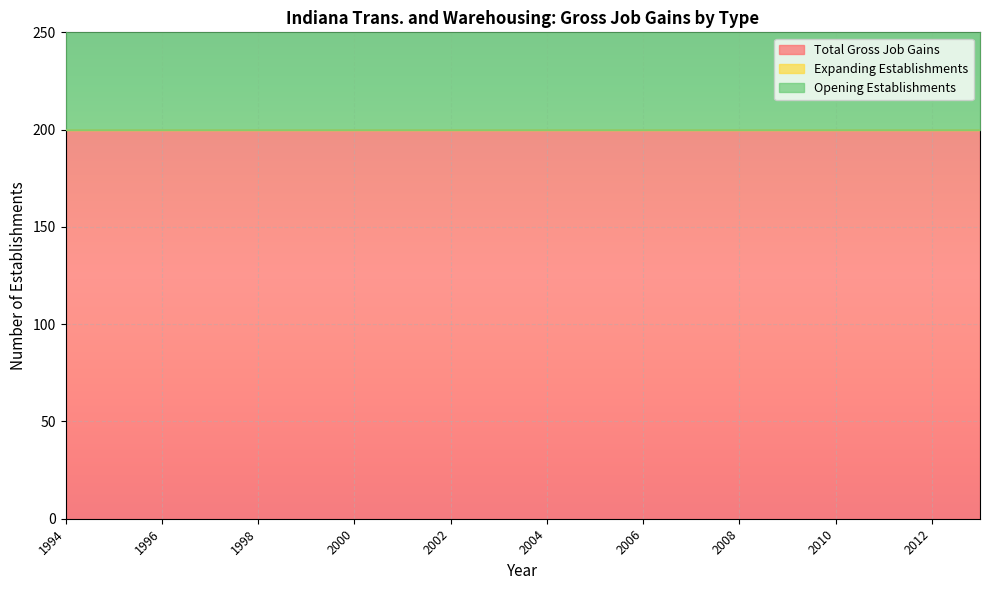

Reading left to right, extract all data points from this chart.

Total Gross Job Gains: 1994=200	1995=200	1996=200	1997=200	1998=200	1999=200	2000=200	2001=200	2002=200	2003=200	2004=200	2005=200	2006=200	2007=200	2008=200	2009=200	2010=200	2011=200	2012=200	2013=200
Expanding Establishments: 1994=0	1995=0	1996=0	1997=0	1998=0	1999=0	2000=0	2001=0	2002=0	2003=0	2004=0	2005=0	2006=0	2007=0	2008=0	2009=0	2010=0	2011=0	2012=0	2013=0
Opening Establishments: 1994=200	1995=200	1996=200	1997=200	1998=200	1999=200	2000=200	2001=200	2002=200	2003=200	2004=200	2005=200	2006=200	2007=200	2008=200	2009=200	2010=200	2011=200	2012=200	2013=200